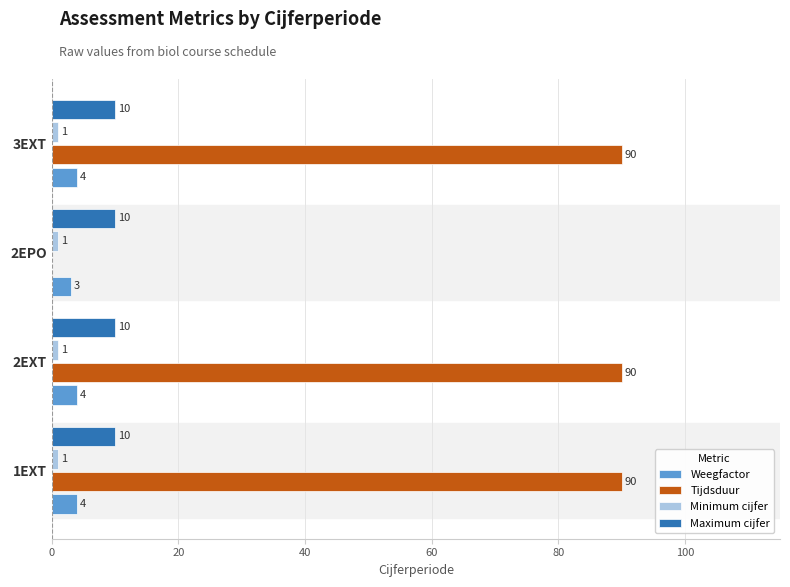

What is the total value across all series at 1EXT?

105